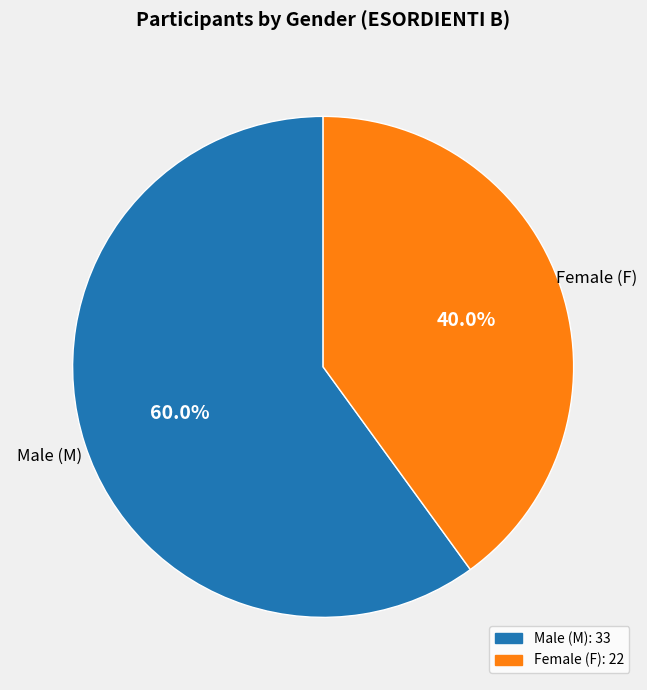

Is there a majority slice in this chart?

Yes